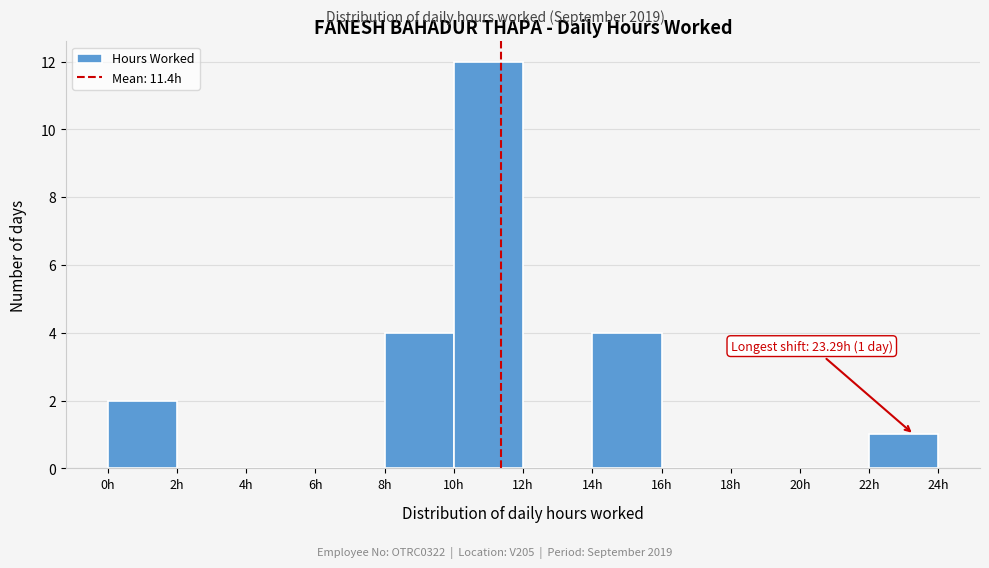

Which range on the x-axis has the tallest bar?

10 to 12